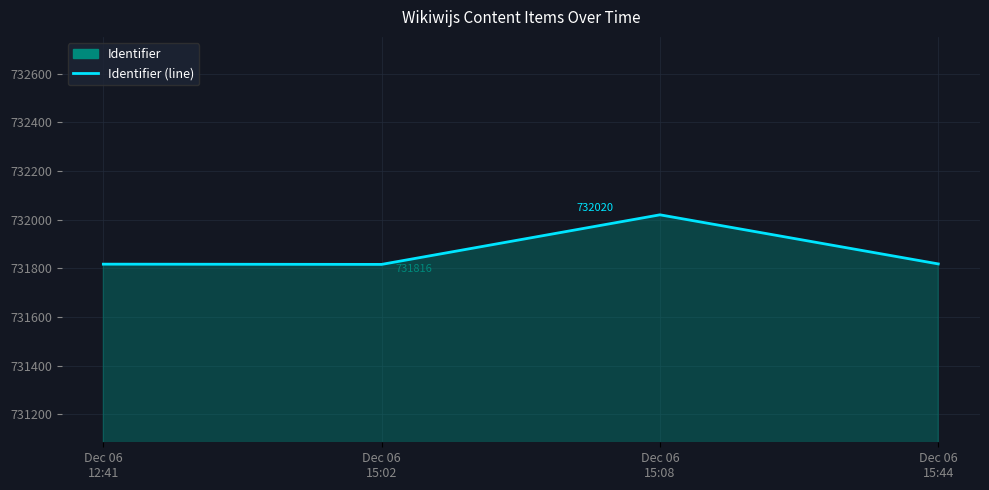

True or false: the data has more than 2 interior local peaks.

False